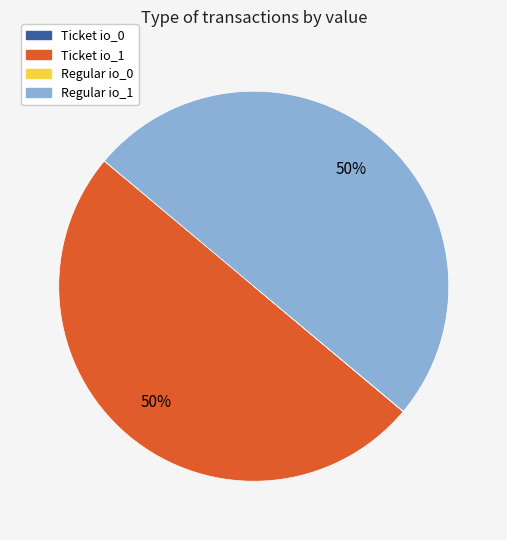

What percentage is the Ticket io_1 slice, to the nearest percent?

50%